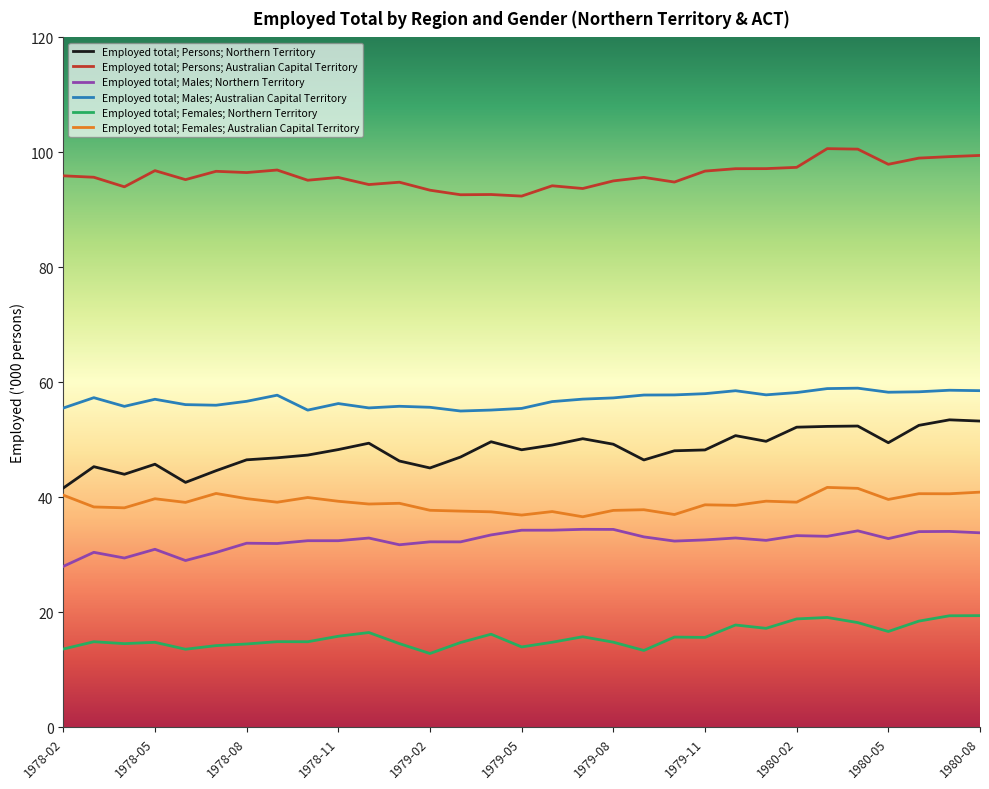

True or false: Employed total; Females; Australian Capital Territory and Employed total; Males; Australian Capital Territory intersect in this chart.

False